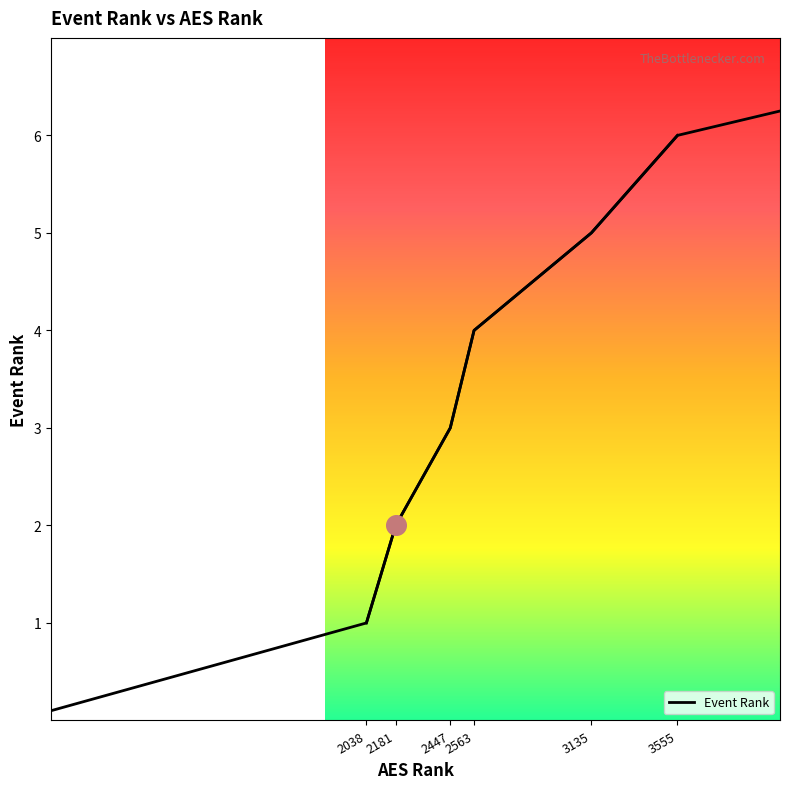

Which has a higher value, 3555 or 2181?

3555